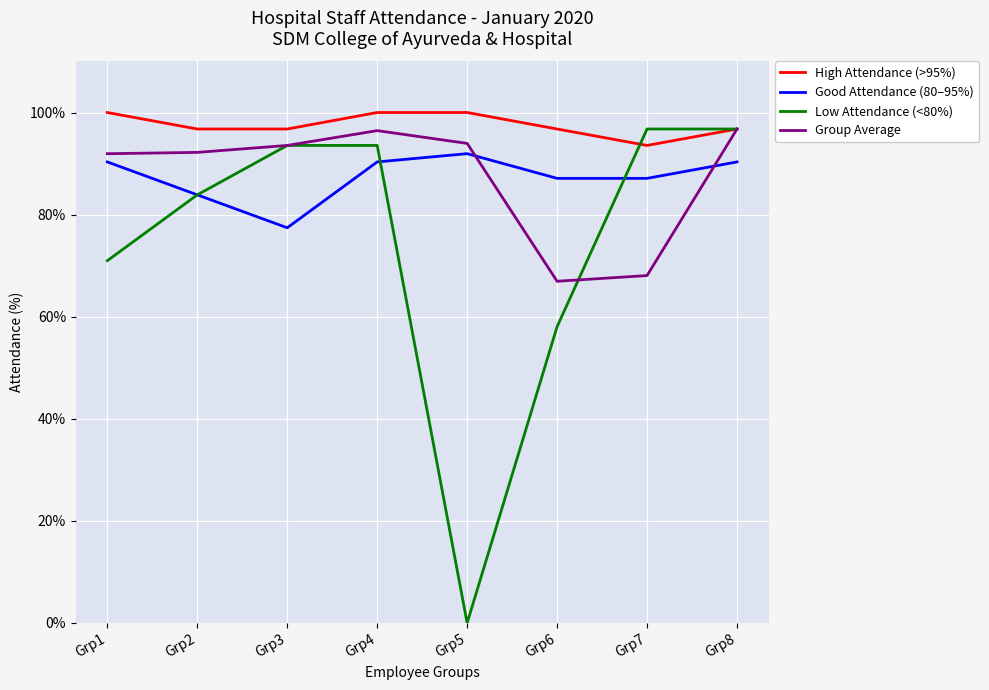

Which series changed the most between Grp1 and Grp6?

Group Average